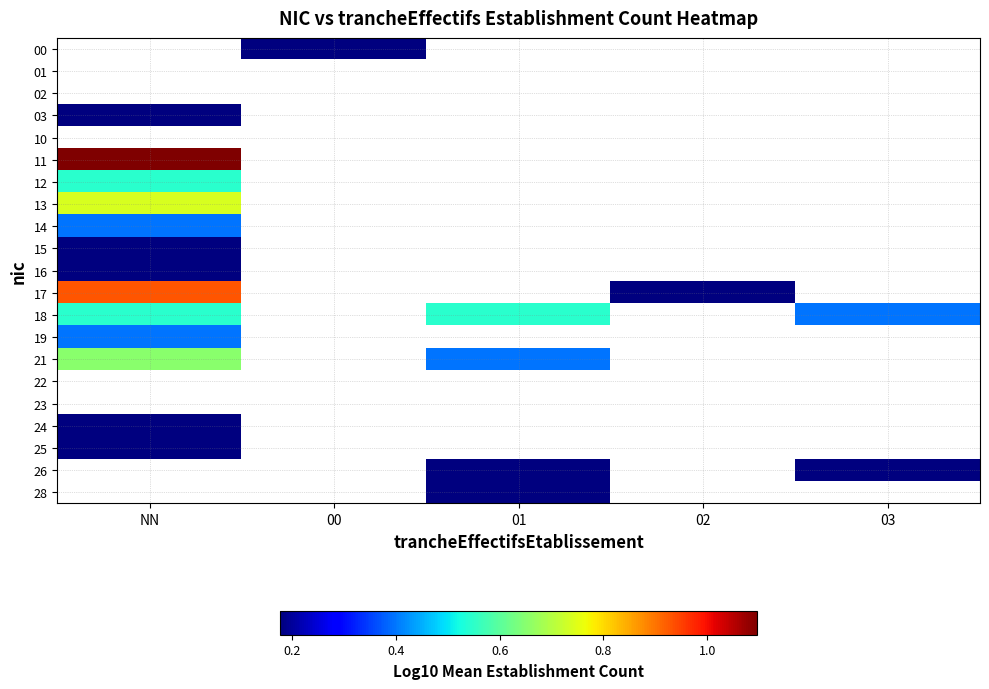

What is the minimum value shown in the chart?

0.2